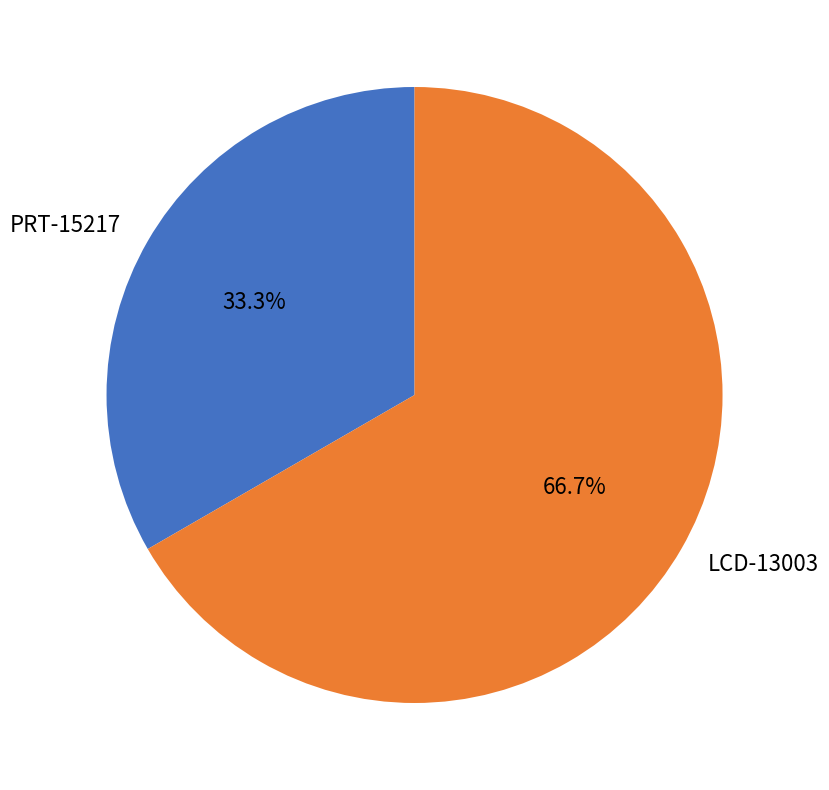

To the nearest percent, what percentage of the pie is PRT-15217?

33%